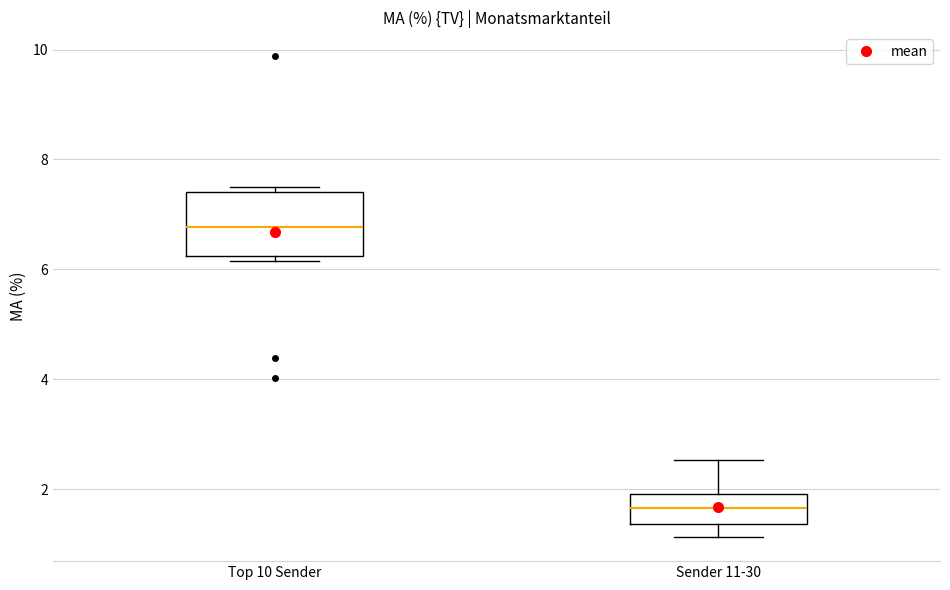

Reading left to right, transcribe this box plot: for each box, give where its median line is, the range the box spans, and where its two whiskers end, as read against the y-axis. The values are not printed on the chart, so give them approximately, as read against the axis.

Top 10 Sender: median 6.8, box 6.2 to 7.4, whiskers 6.2 (just below the box's lower edge) to 7.4 (just above the box's upper edge)
Sender 11-30: median 1.6, box 1.4 to 2.0, whiskers 1.2 to 2.6